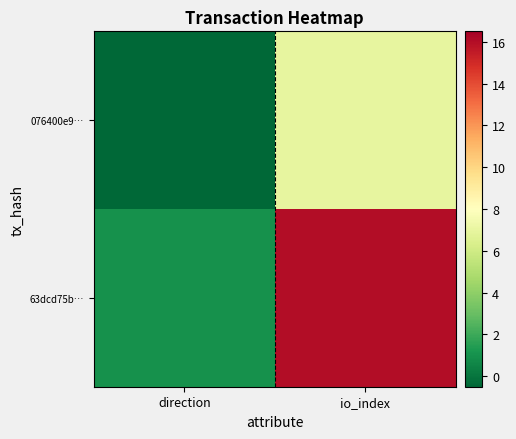

Reading left to right, what are all the values shown in this chart?

076400e9…: direction=-1	io_index=7
63dcd75b…: direction=1	io_index=16